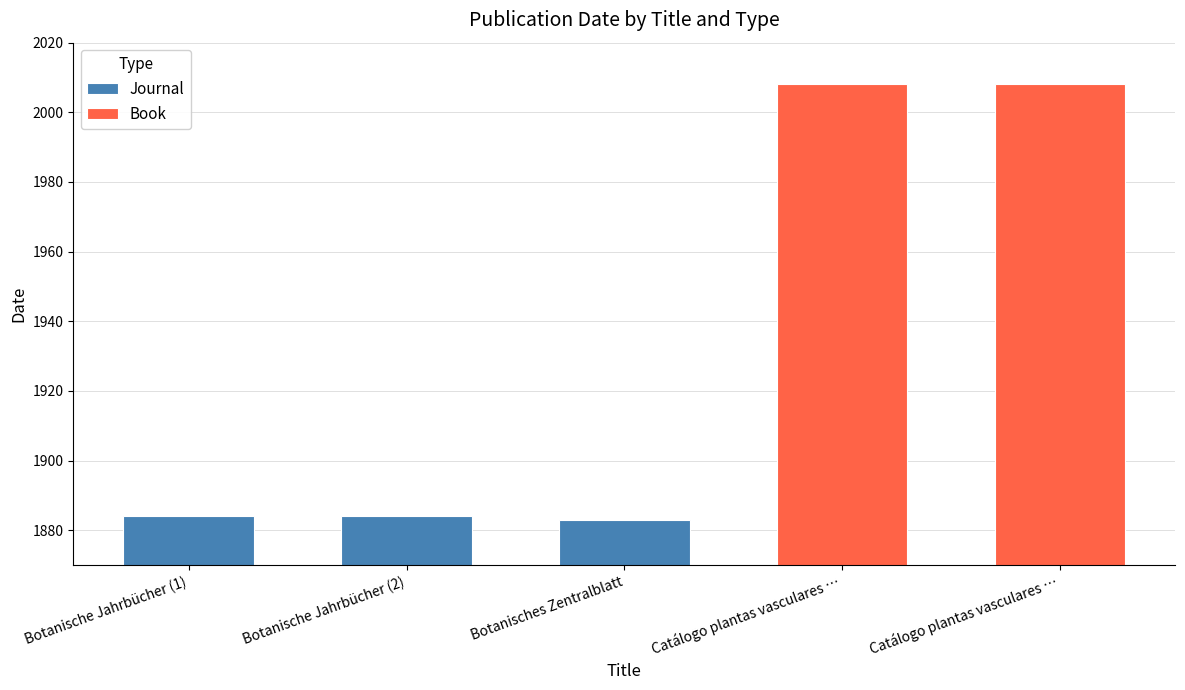

The value of Journal at Botanisches Zentralblatt is 1883. True or false?

True